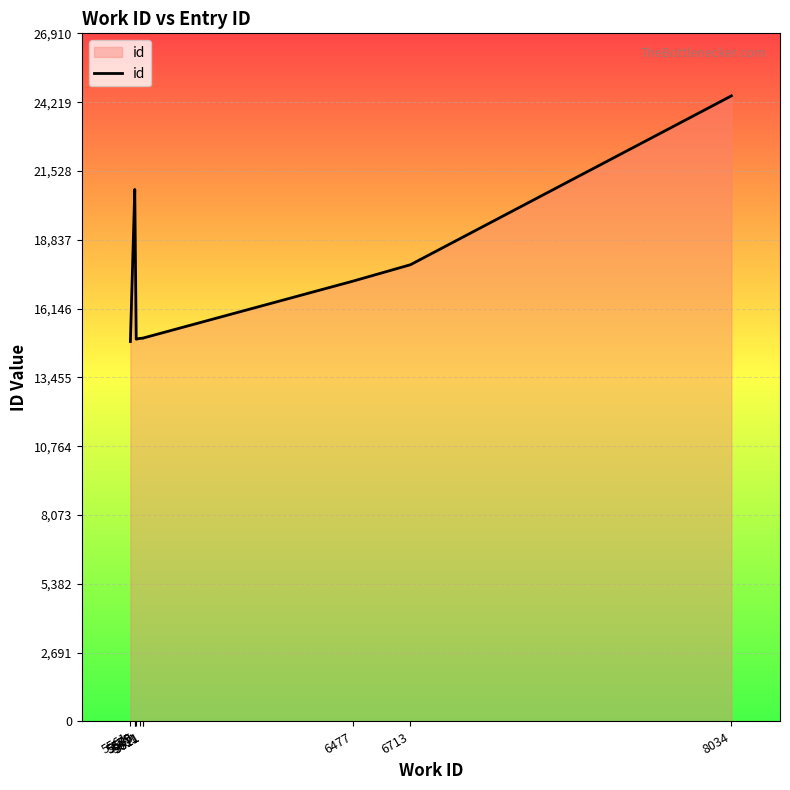

What is the sum of all values?

175908